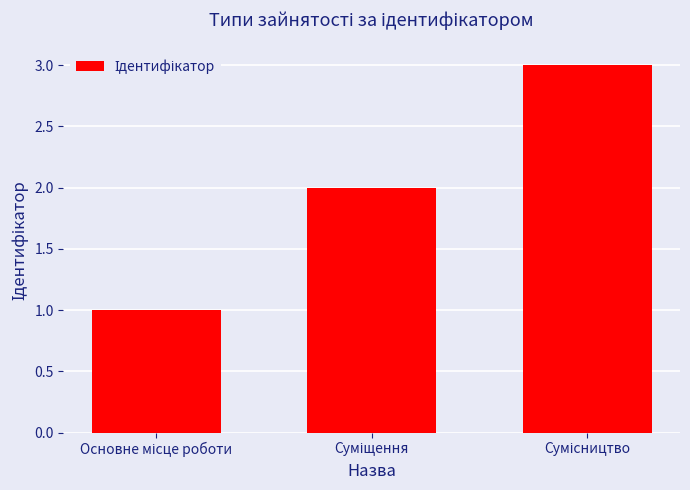

What is the maximum value shown in the chart?

3